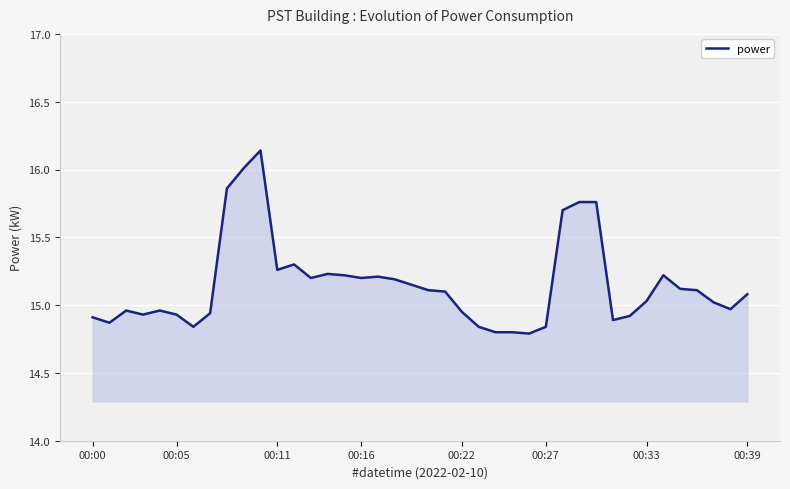

How many lines are shown in the chart?

1